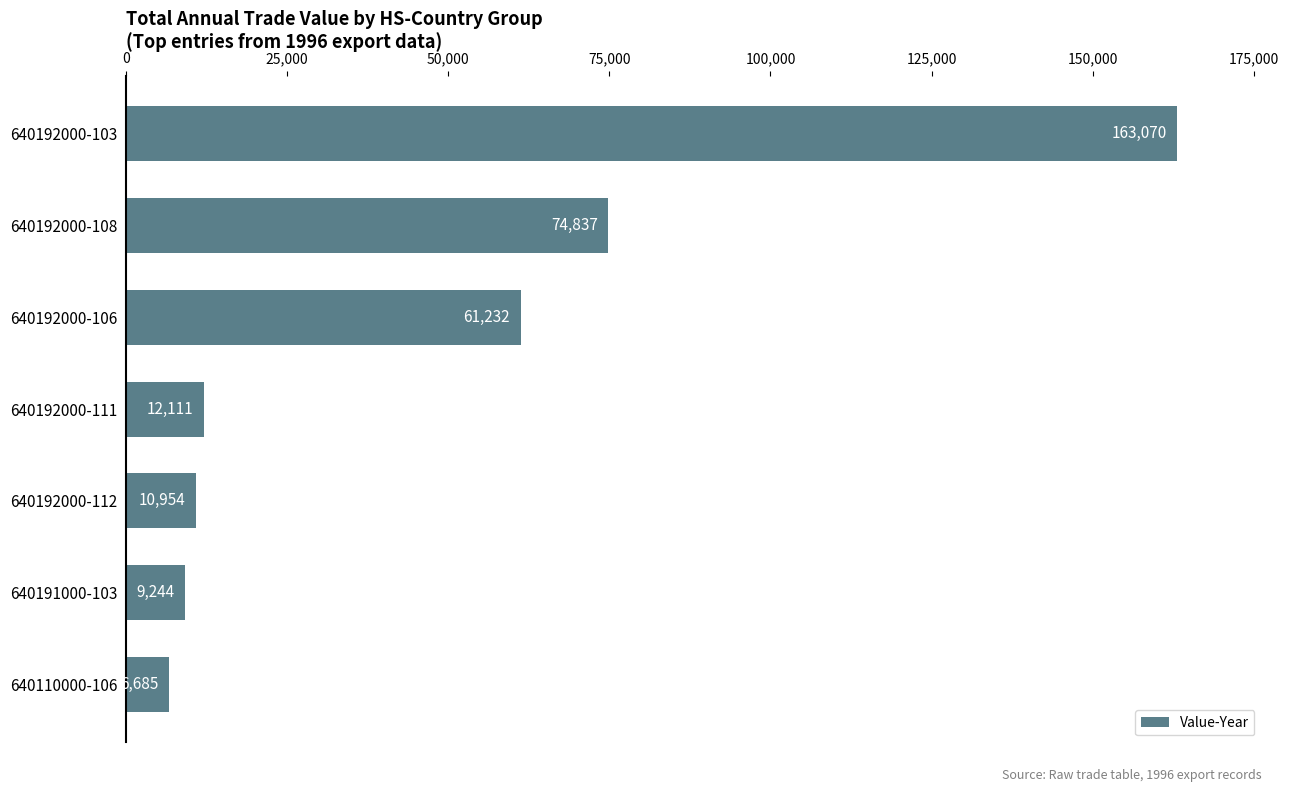

What is the difference between the maximum and minimum values?

156385